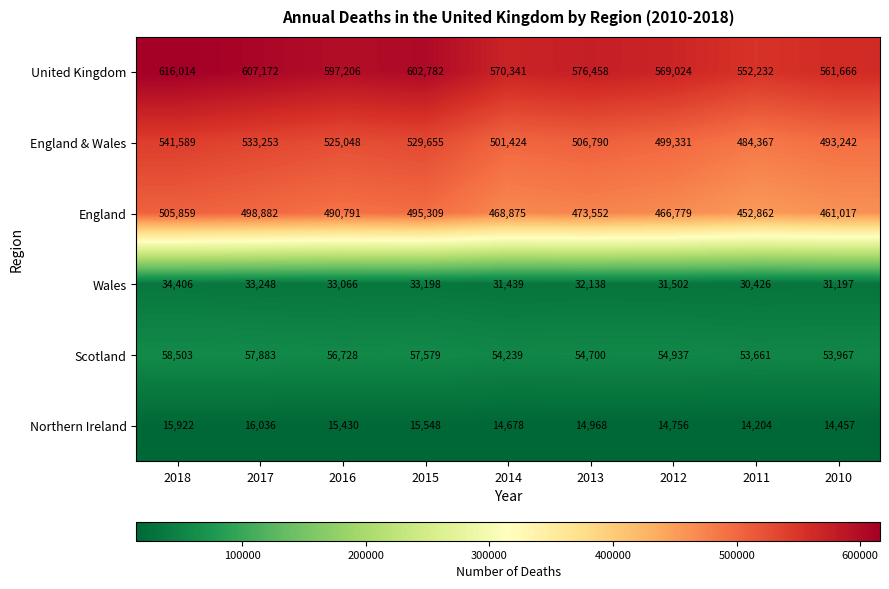

What is the maximum value shown in the chart?

616014